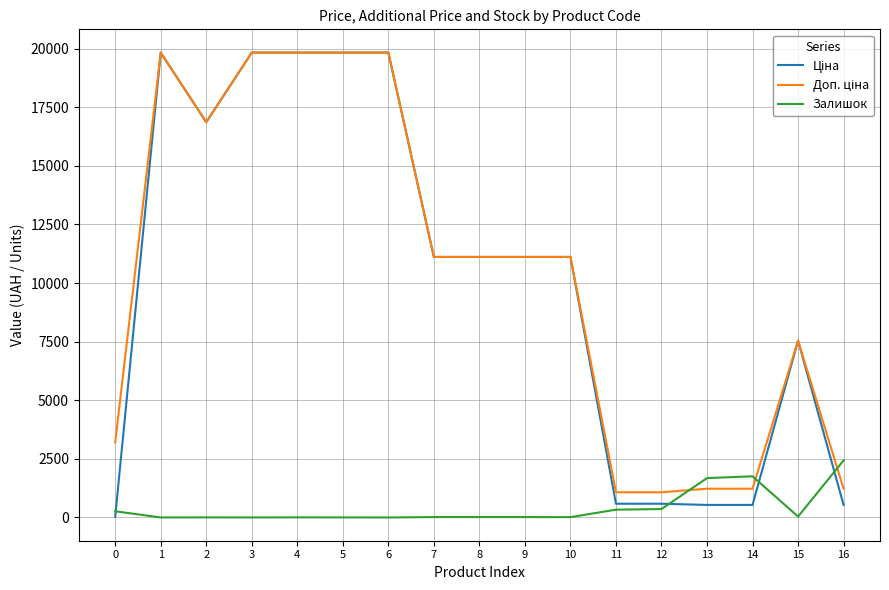

What is the highest value of the Залишок series?

2433.0